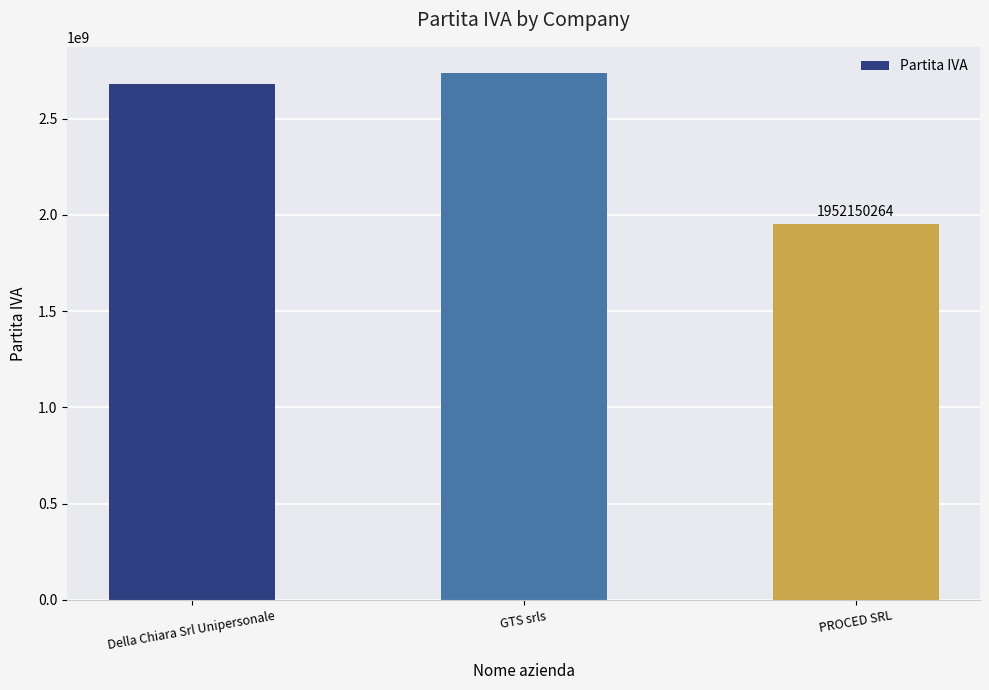

Rank the categories by value from lowest to highest.

PROCED SRL, Della Chiara Srl Unipersonale, GTS srls